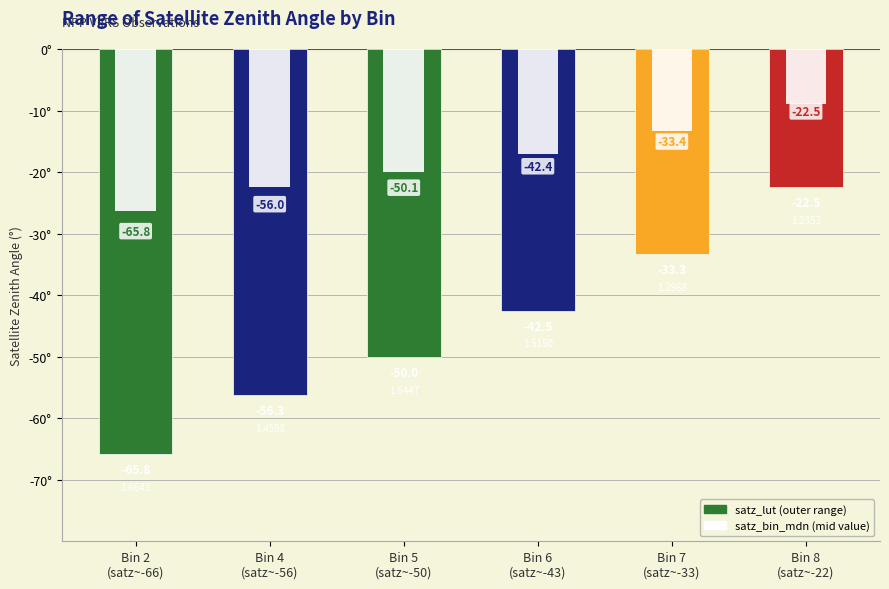

Which category has the lowest value in the satz_lut series?

satz_bin_2